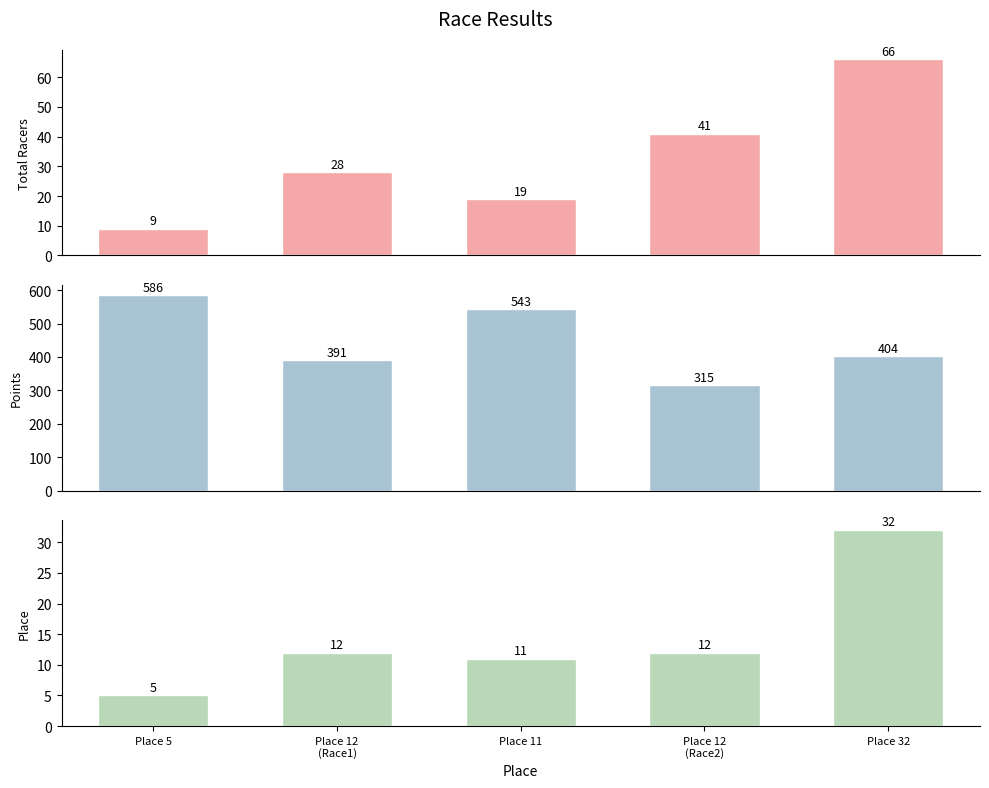

The Place series shows 5 at Place 5. True or false?

True